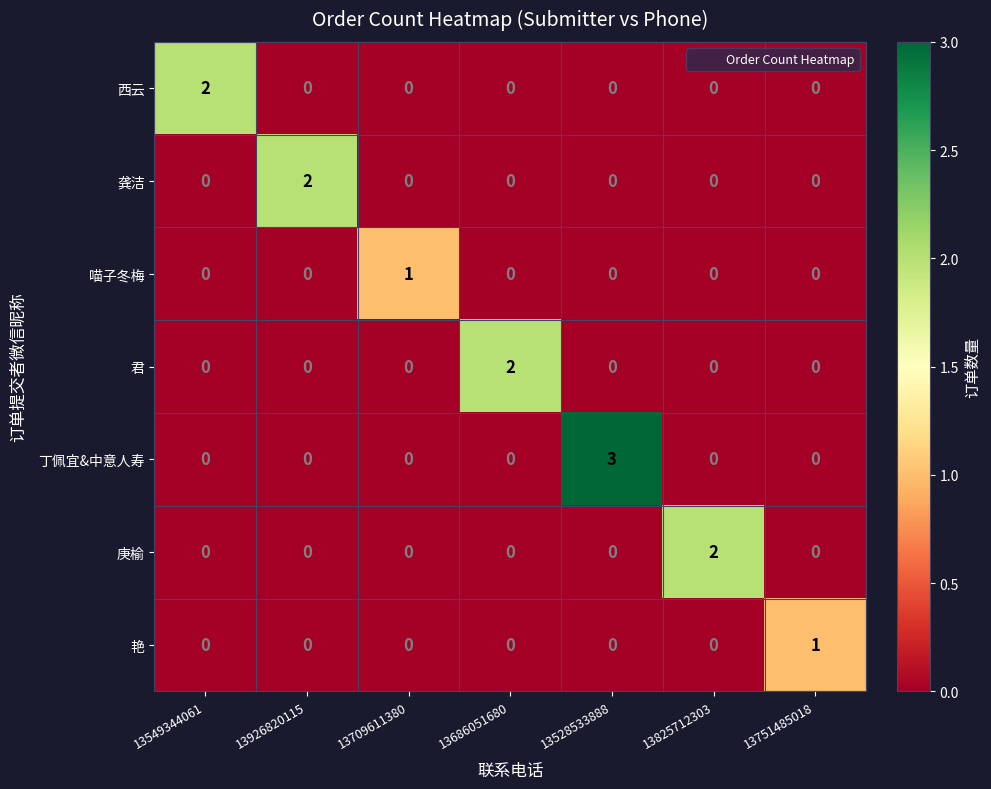

How many 丁佩宜&中意人寿 values are between 0 and 1?

6